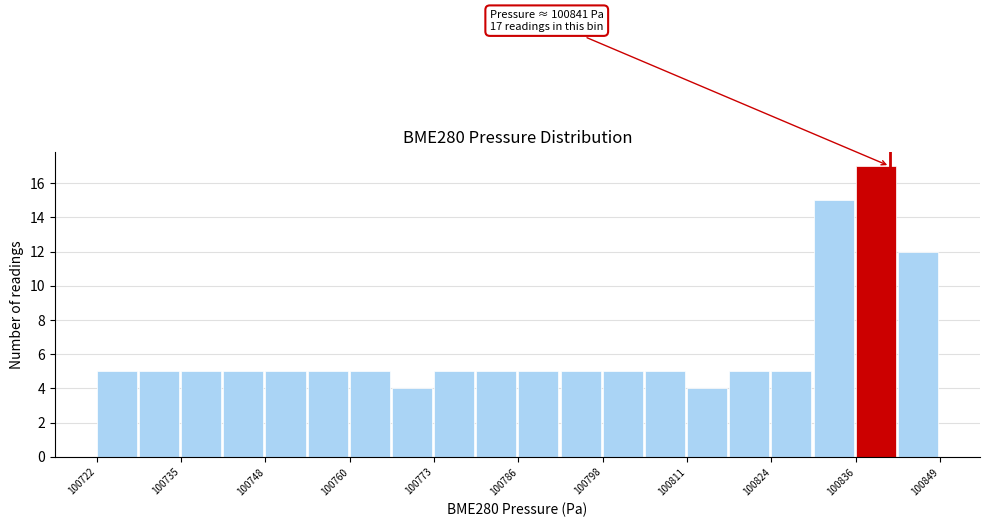

Around what value on the x-axis is the tallest bar? Give the approximate position of its centre, as read against the axis.

100840